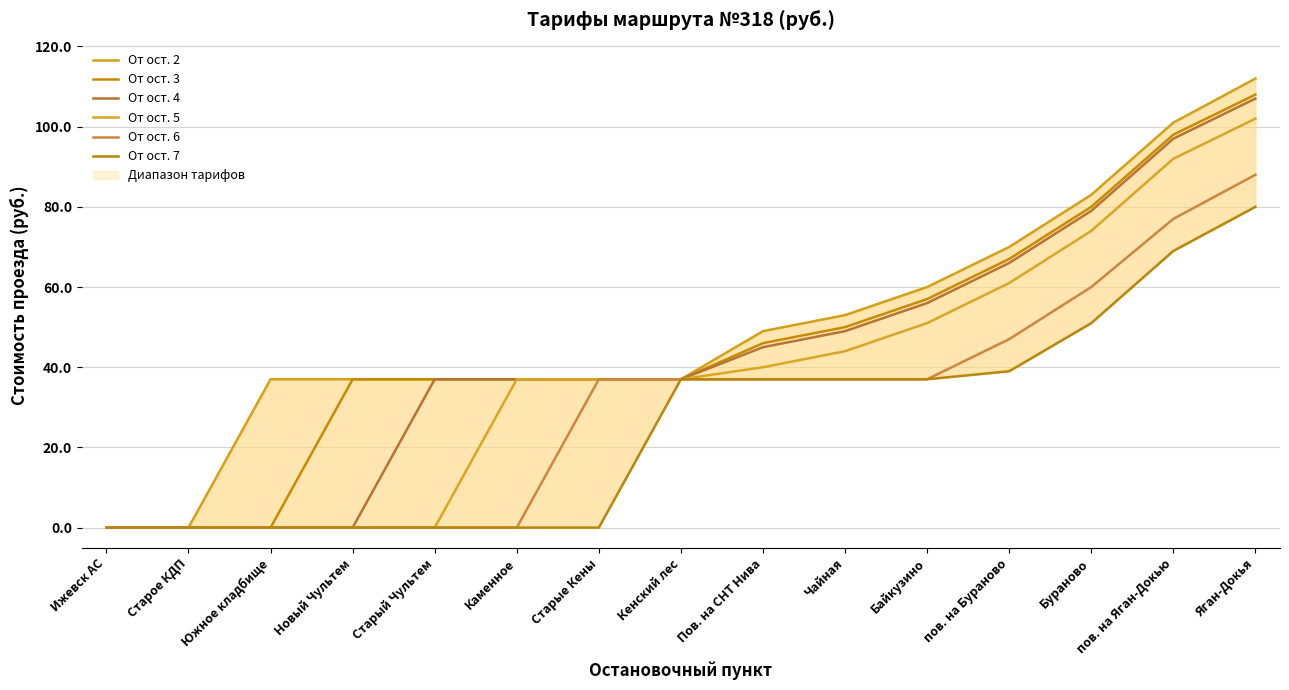

Count the number of data series in this chart.

6